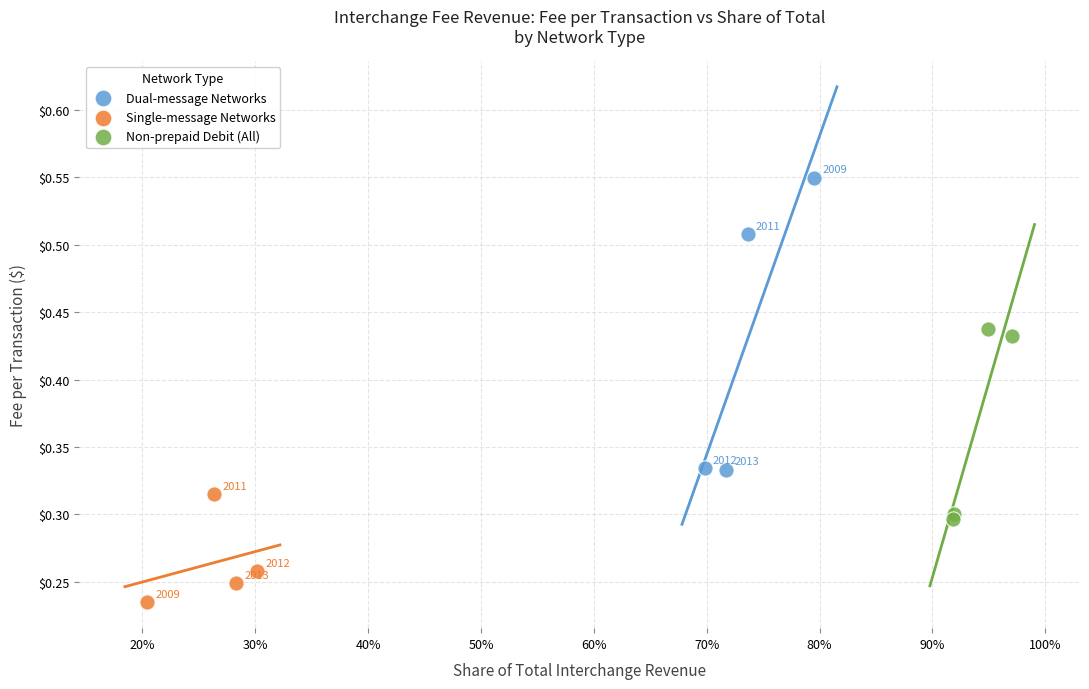

Which series reaches the minimum Y coordinate?

Single-message Networks